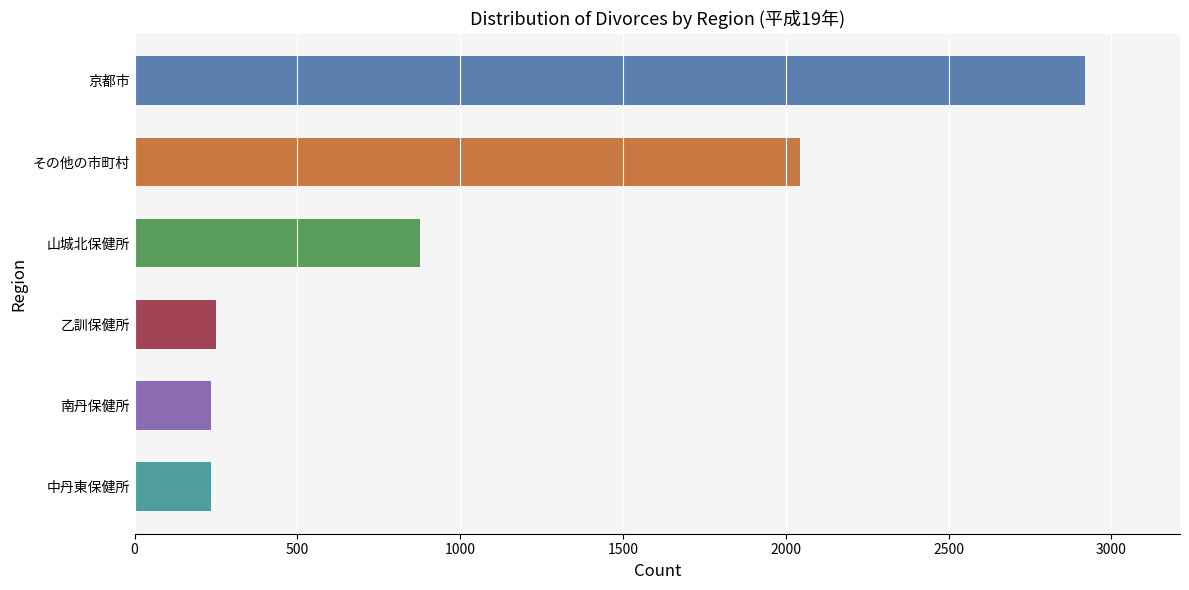

What is the label of the 3rd bar from the top?

山城北保健所